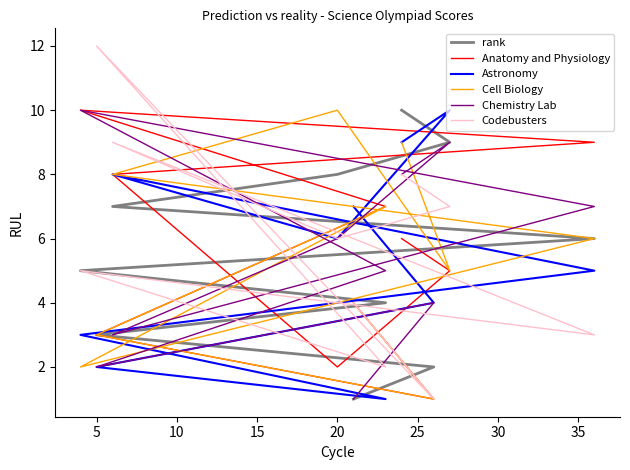

Is the value of Anatomy and Physiology at 30 greater than the value of Chemistry Lab at 9?

No